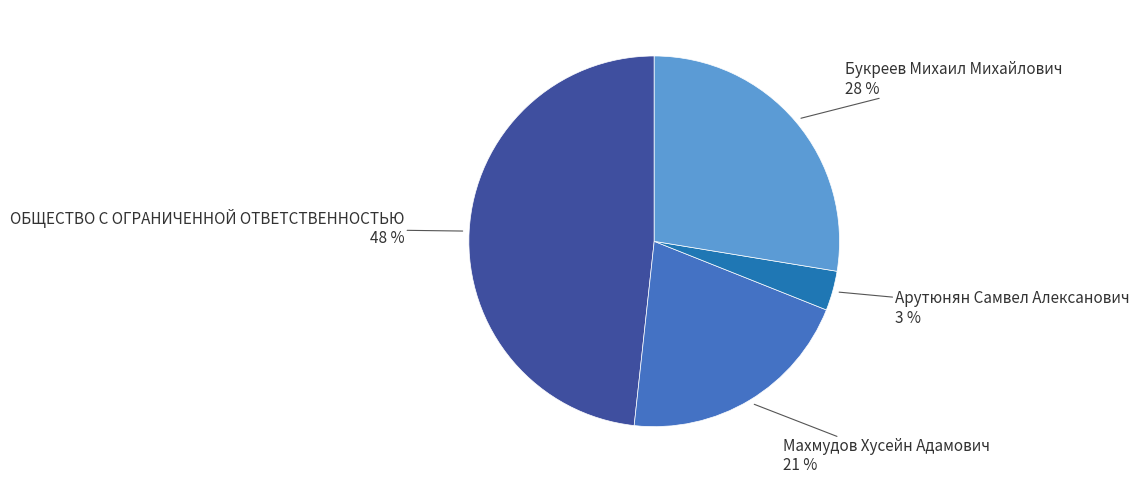

To the nearest percent, what is the combined percentage of ОБЩЕСТВО С ОГРАНИЧЕННОЙ ОТВЕТСТВЕННОСТЬЮ and Махмудов Хусейн Адамович?

69%